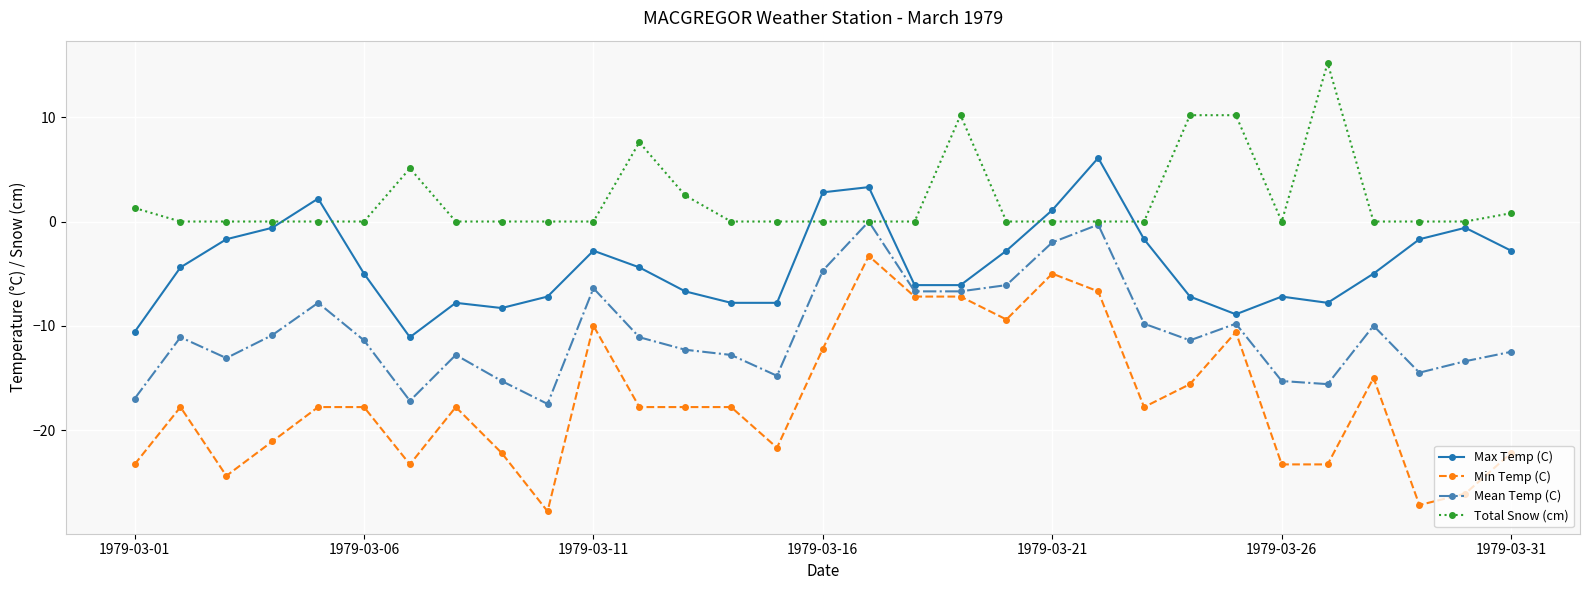

What is the maximum value shown in the chart?

15.2